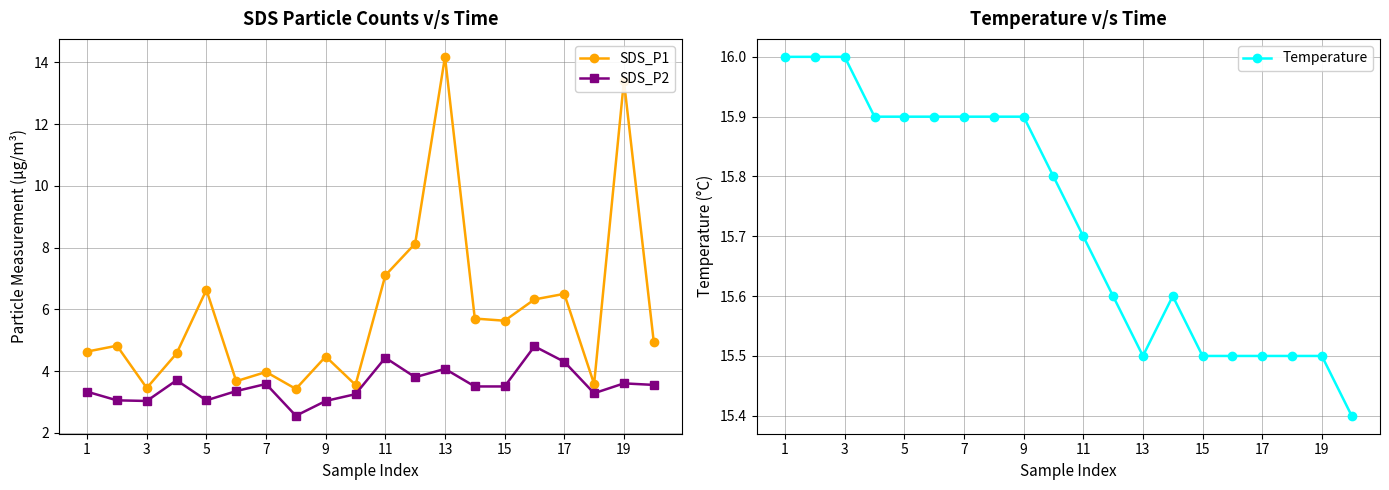

Which series has the largest range (max minus min)?

SDS_P1